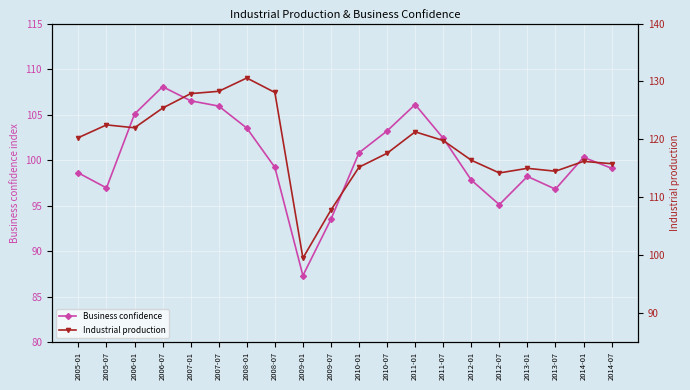

Which category has the highest value across all series?

2008-01